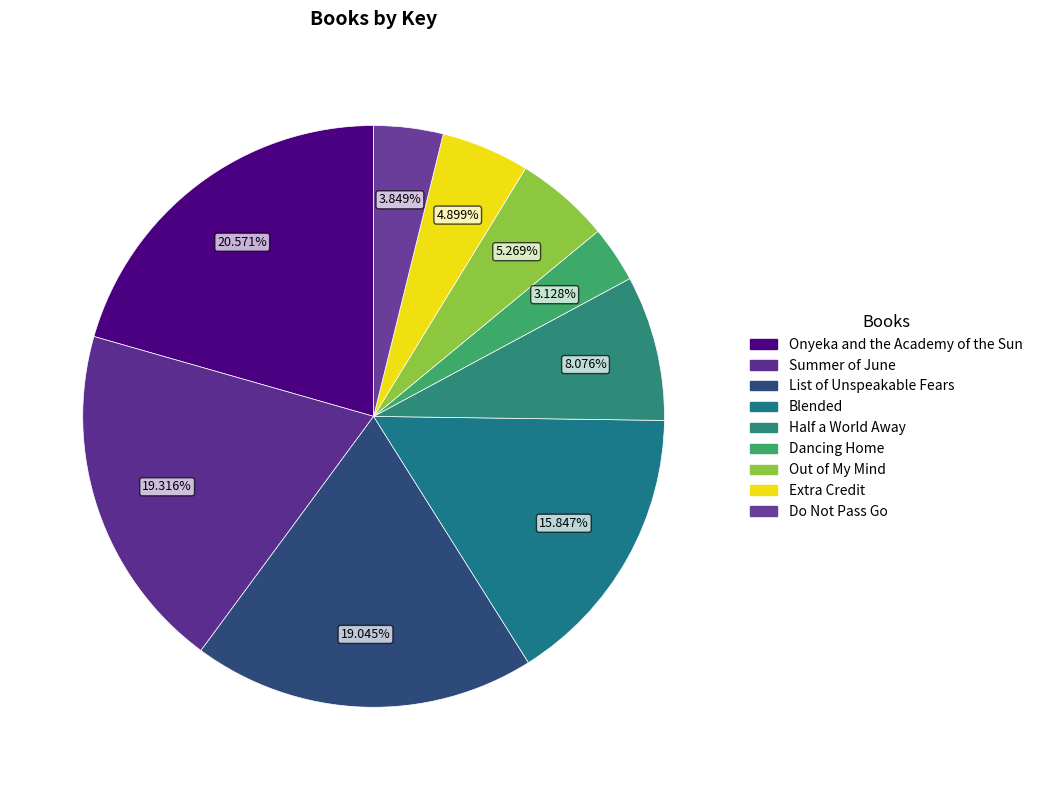

Is it true that Extra Credit is 5% of the pie?

True